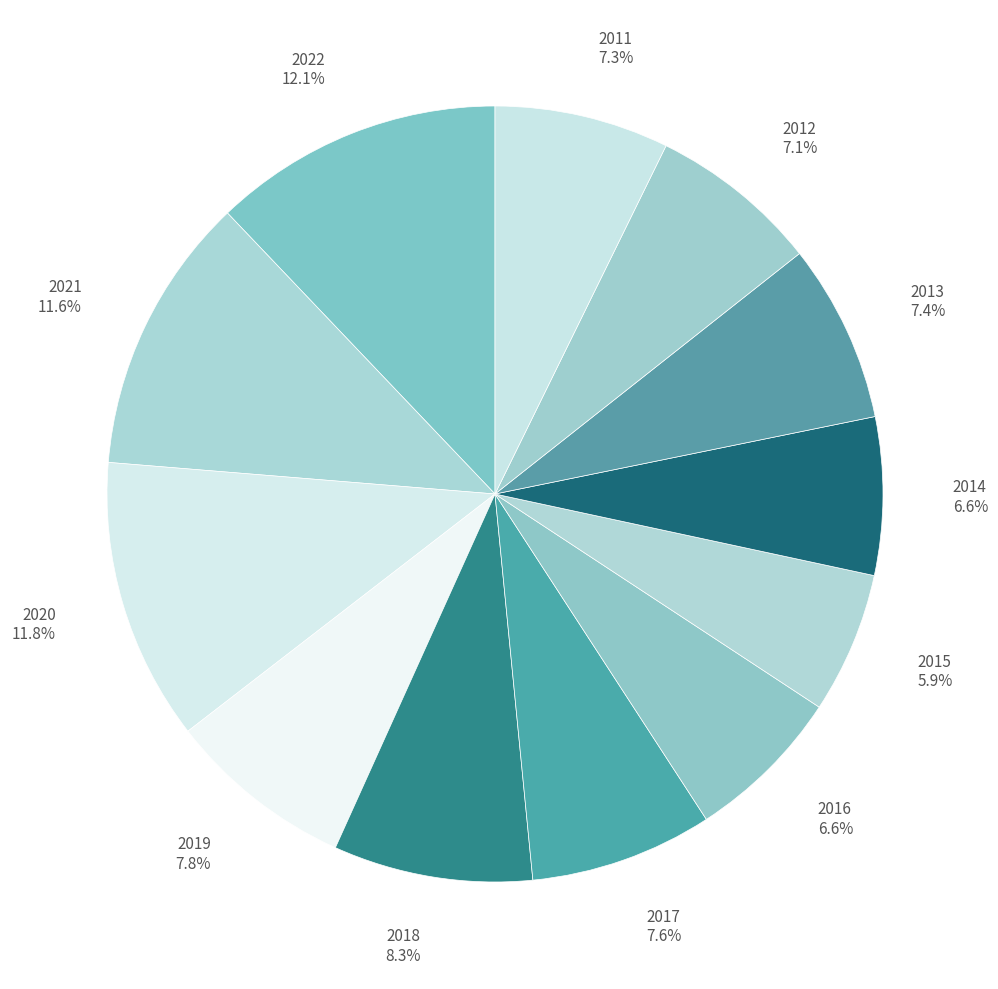

What is the ratio of the value at 2019 to the value at 2017?

1.0